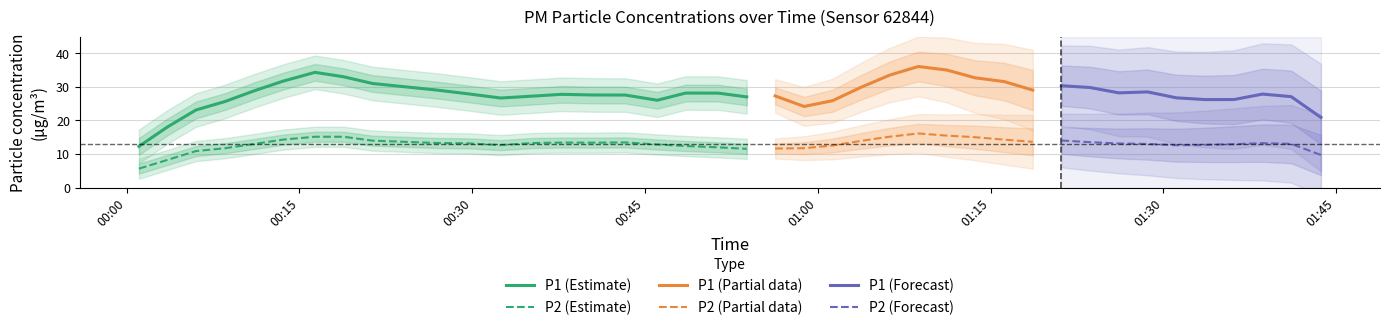

How many data points in P1 are less than 27?

19